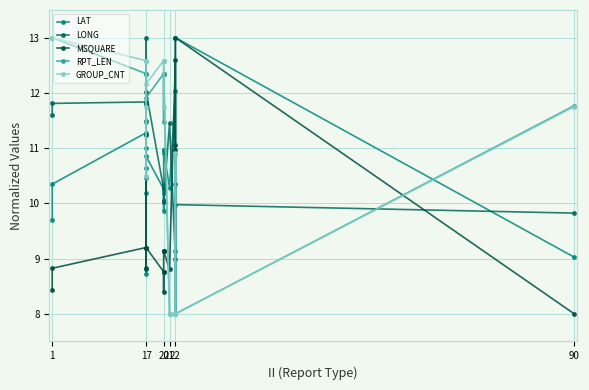

What is the difference between the second highest and second lowest values in the MSQUARE series?

4.2